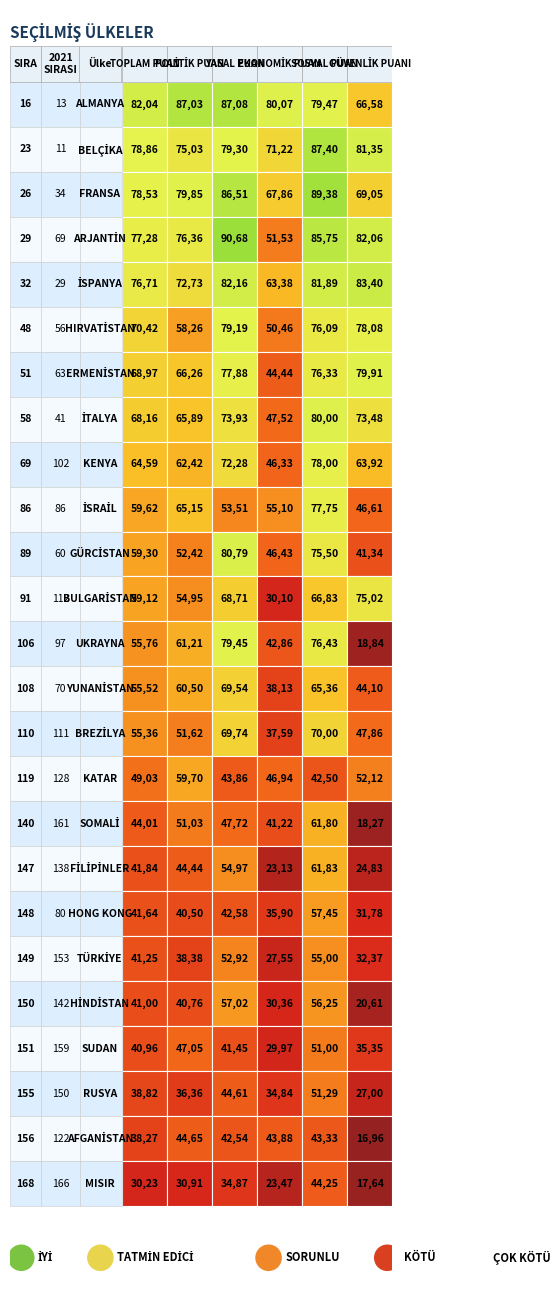

What is the spread (max minus min) of values at 19?

27.4